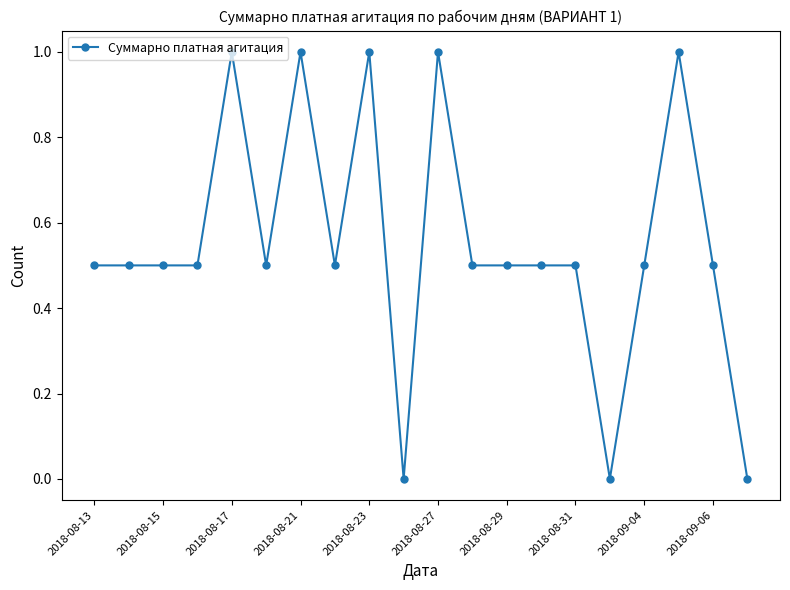

Count the values in the range 0 to 1.

20